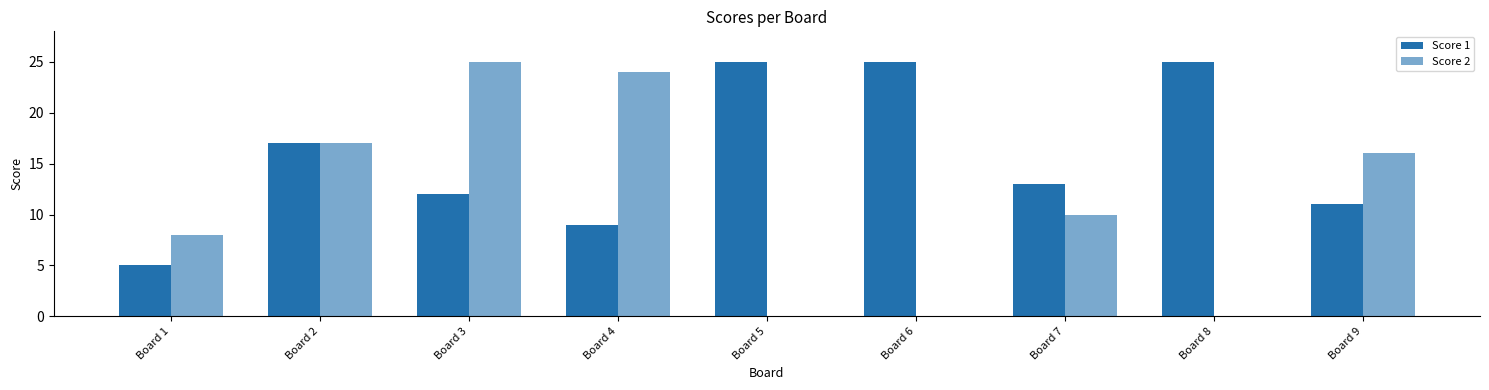

What is the sum of the Score 1 values at Board 8 and Board 3?

37